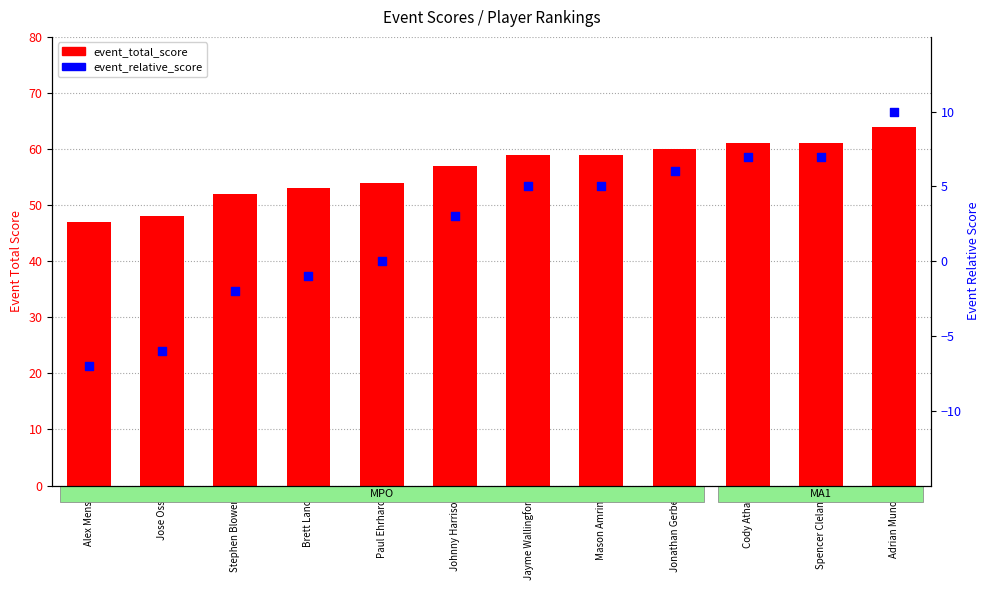

Which series has the largest Y range (max minus min)?

event_total_score